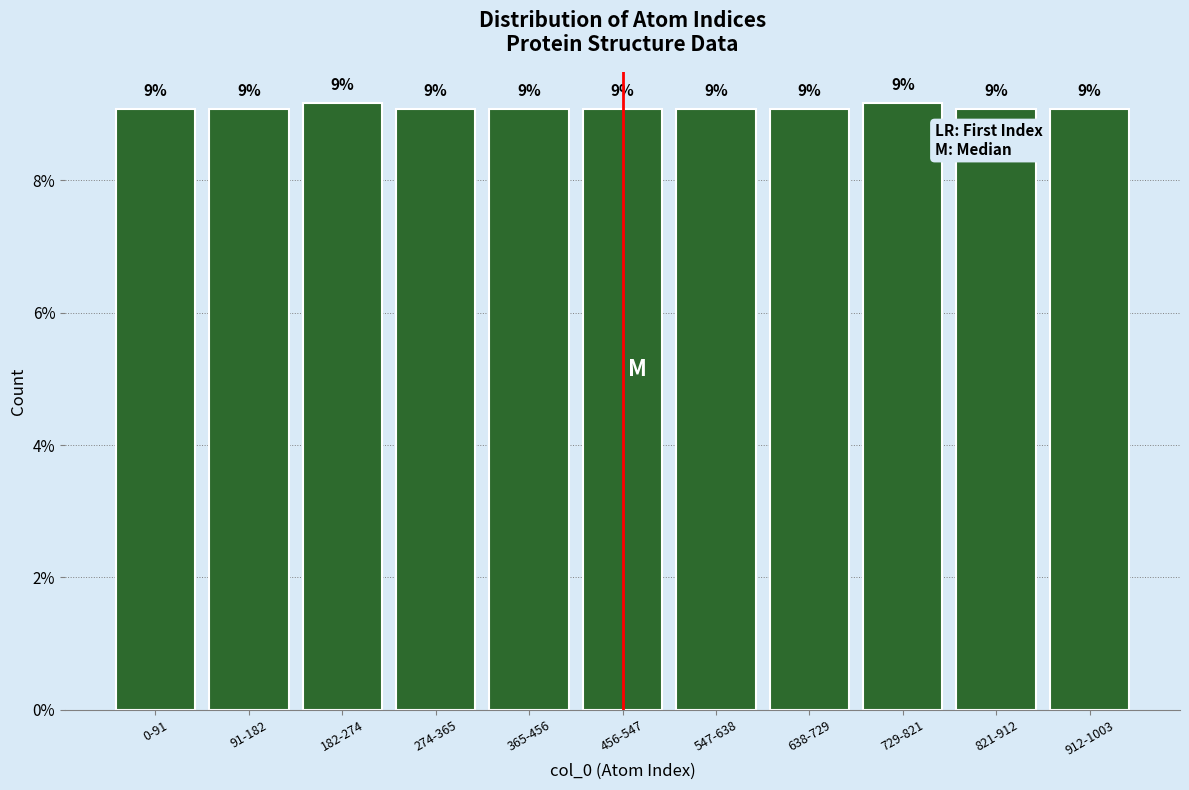

Are the bars horizontal?

No